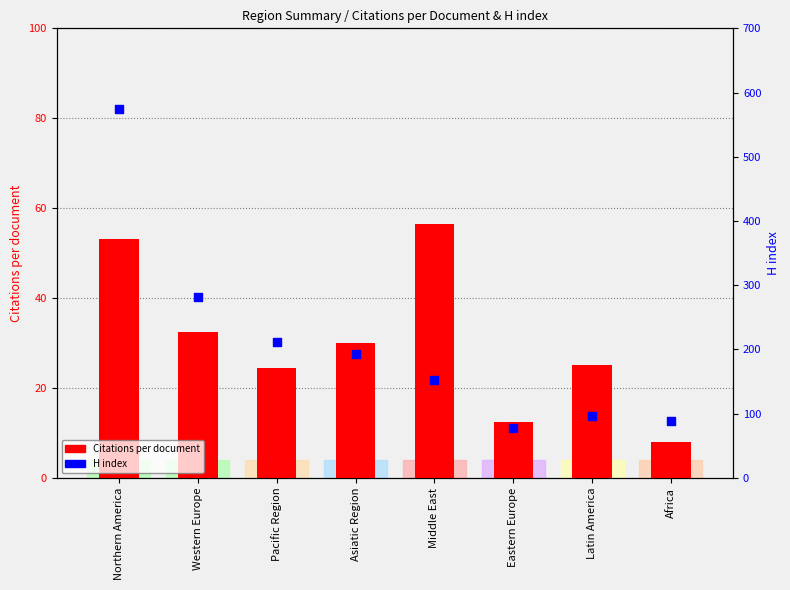

At how many categories does at least one series exceed 542?

1